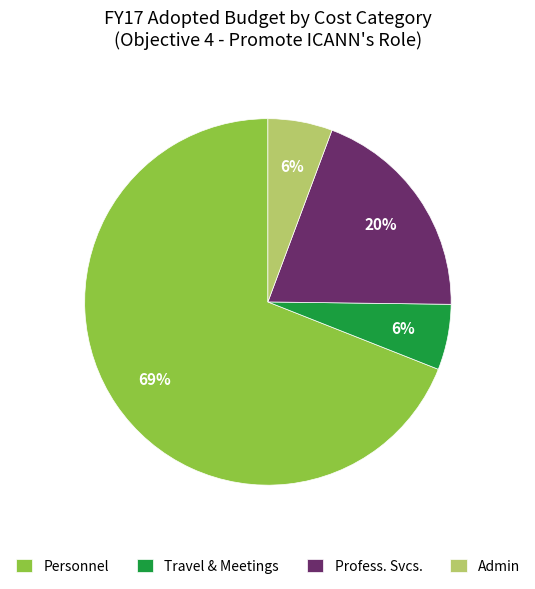

Which has a higher value, Profess. Svcs. or Personnel?

Personnel